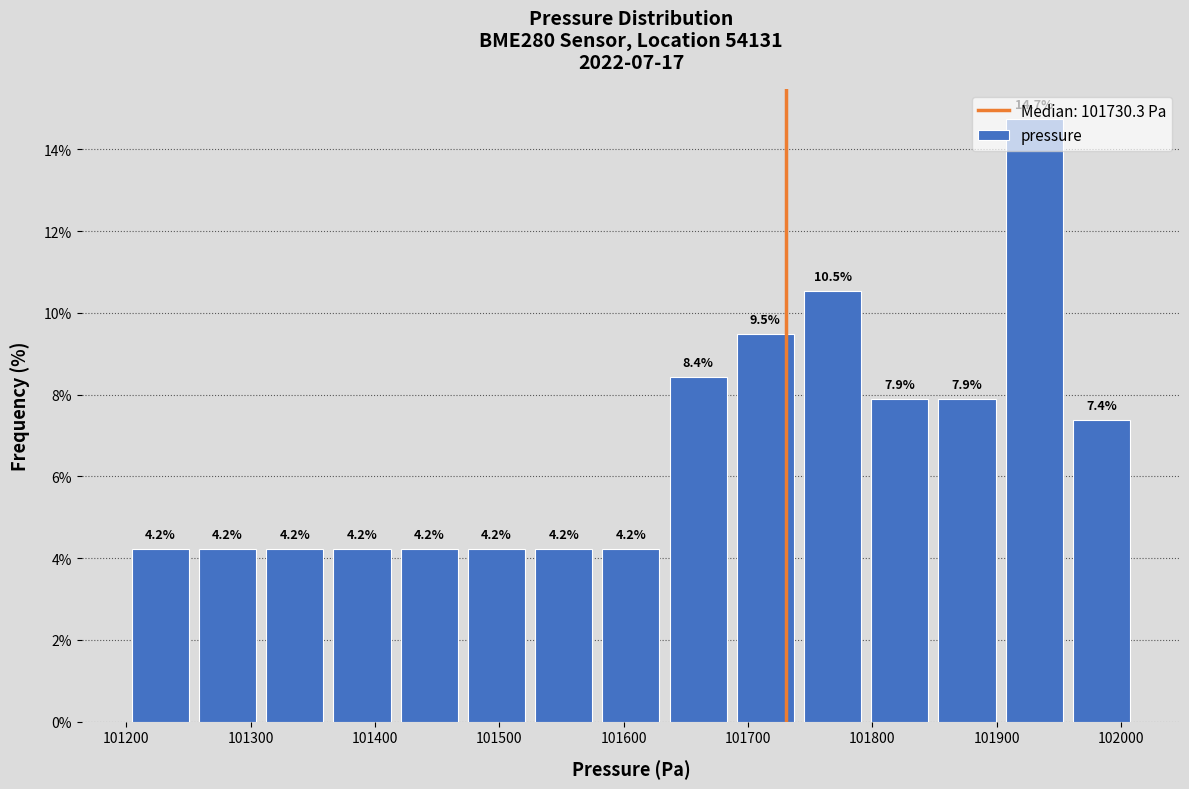

Reading left to right, list every bar in this chart as the range it spans on the x-axis followed by its height. The bar edges are not printed on the chart, so give them approximately, as read against the axis.

101200 to 101250: 4.2
101250 to 101310: 4.2
101310 to 101360: 4.2
101360 to 101420: 4.2
101420 to 101470: 4.2
101470 to 101520: 4.2
101520 to 101580: 4.2
101580 to 101630: 4.2
101630 to 101690: 8.4
101690 to 101740: 9.5
101740 to 101800: 10.5
101800 to 101850: 7.9
101850 to 101900: 7.9
101900 to 101960: 14.7
101960 to 102010: 7.4